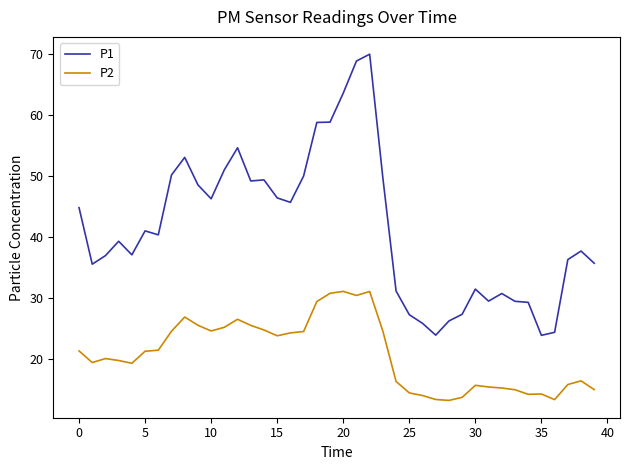

Which series has the largest total across all categories?

P1